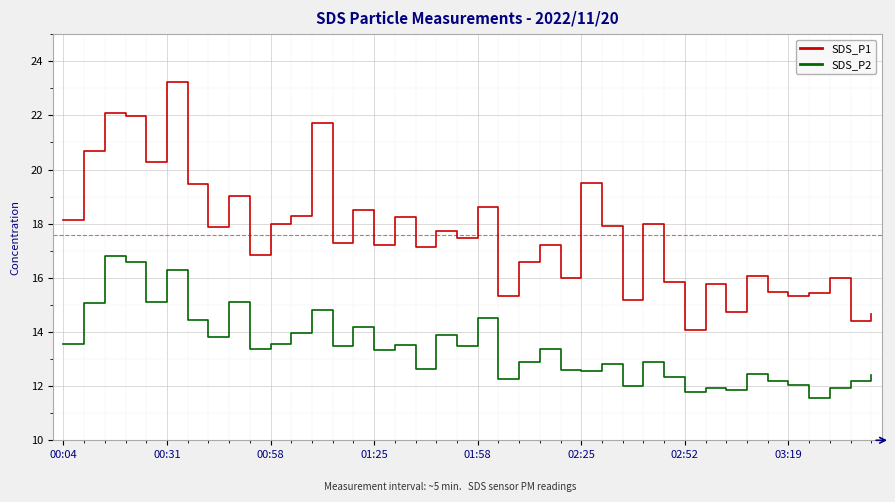

True or false: SDS_P1 and SDS_P2 cross at least once.

False